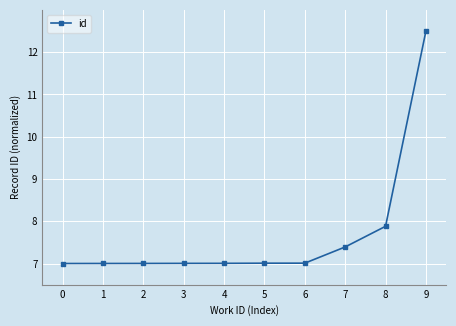

Where is the data nearest to the value 9?

8